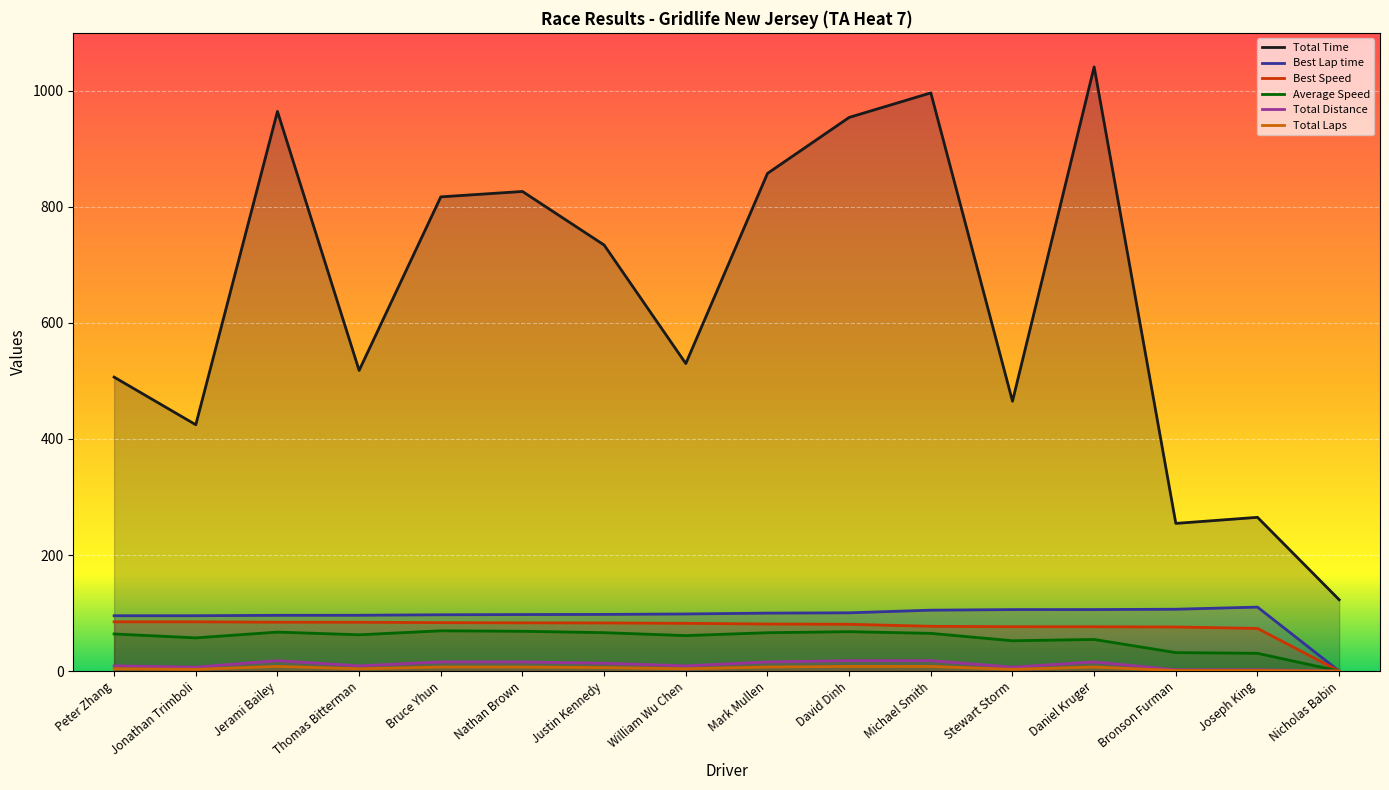

True or false: Average Speed and Best Speed intersect in this chart.

False